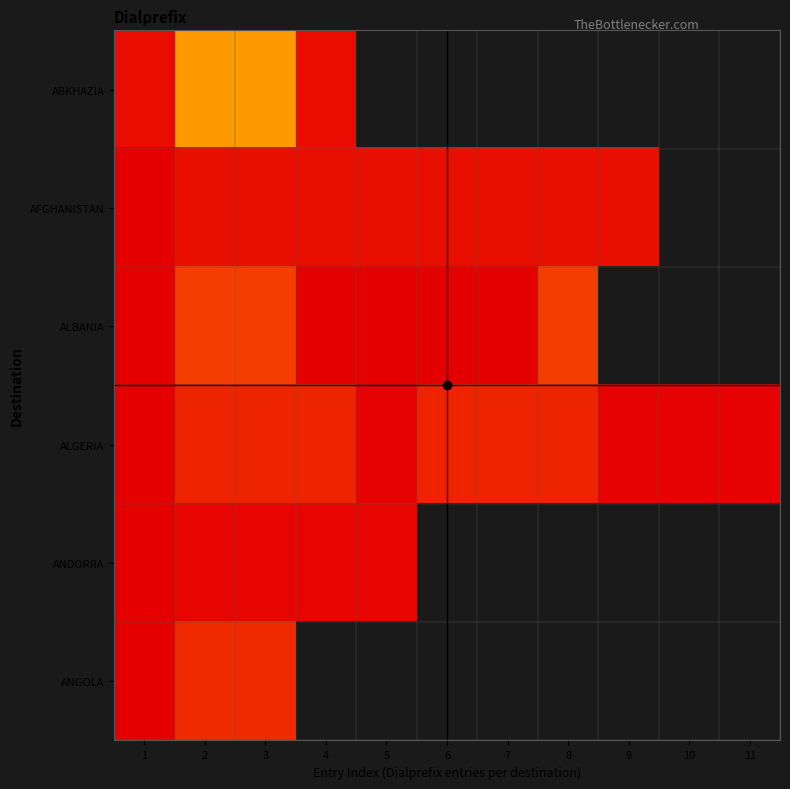

The AFGHANISTAN series shows 14807.0 at 8. True or false?

False